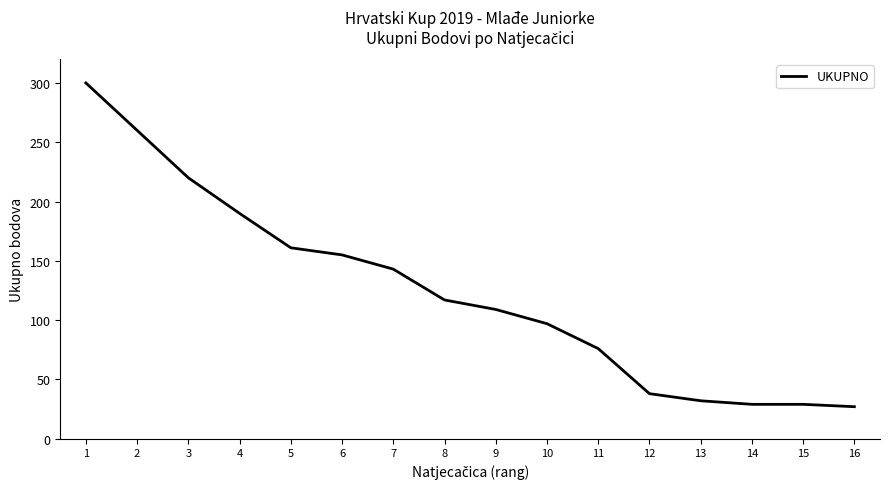

What is the smallest value displayed?

27